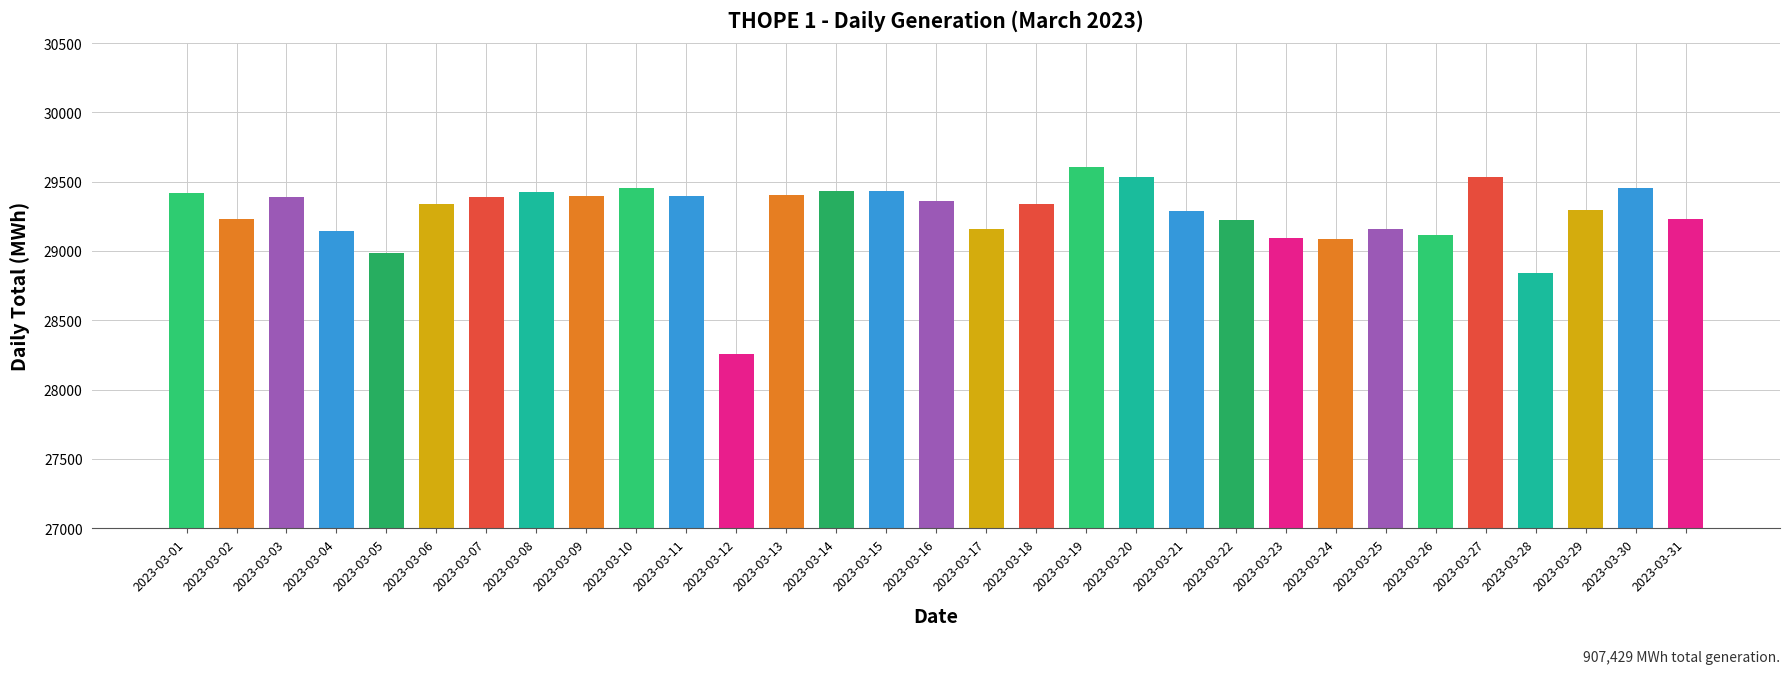

What is the difference between the maximum and minimum values?

1349